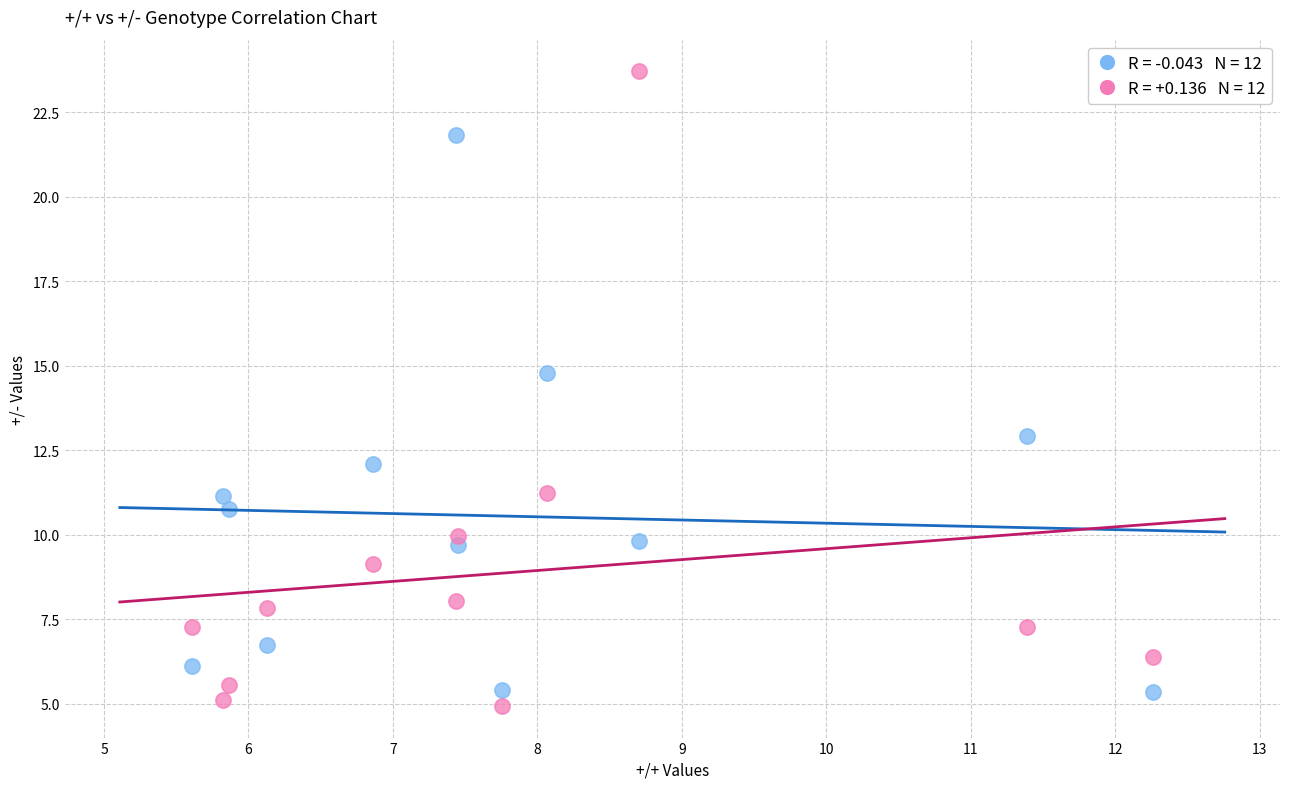

Across all data points, what is the range of Y values (max minus min)?

18.8